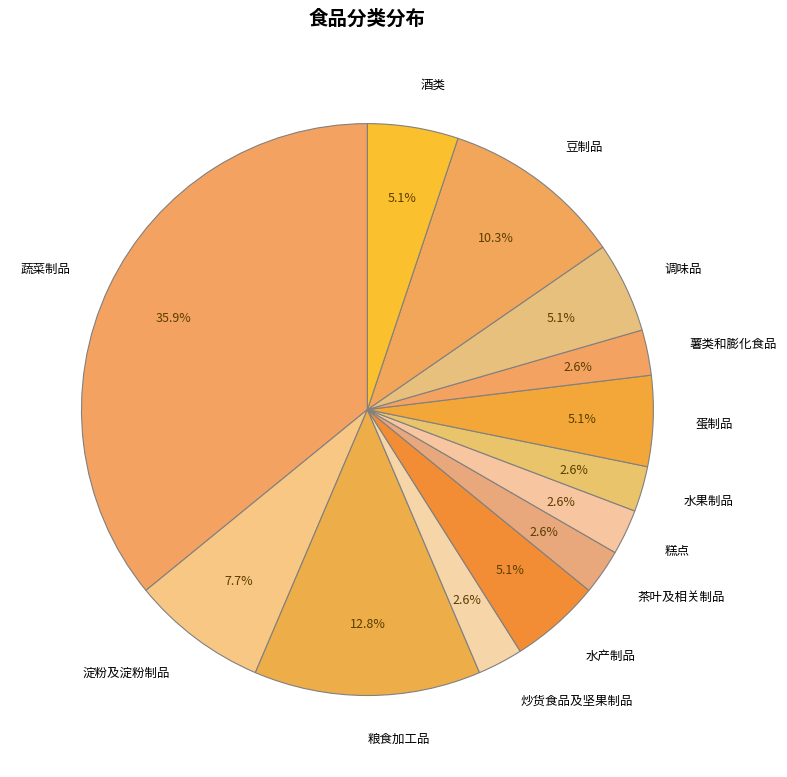

What percentage do 豆制品 and 调味品 together represent?

15.4%